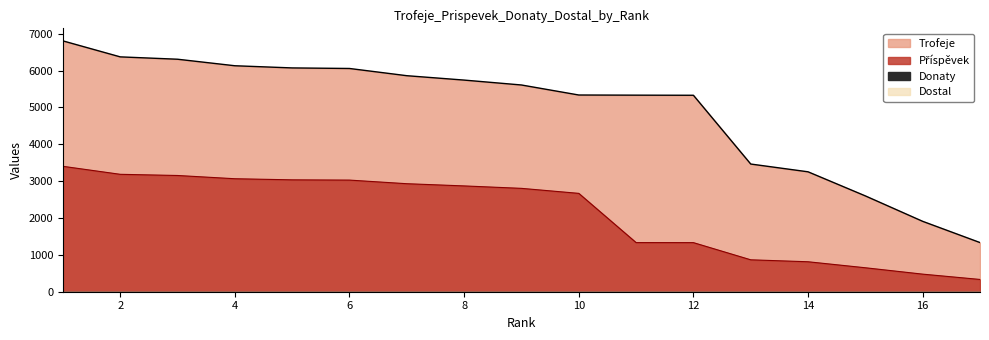

Which series has the largest range (max minus min)?

Trofeje